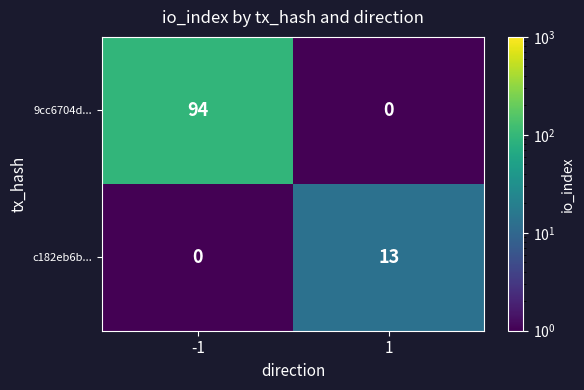

What is the difference between the 9cc6704d... values at -1 and 1?

94